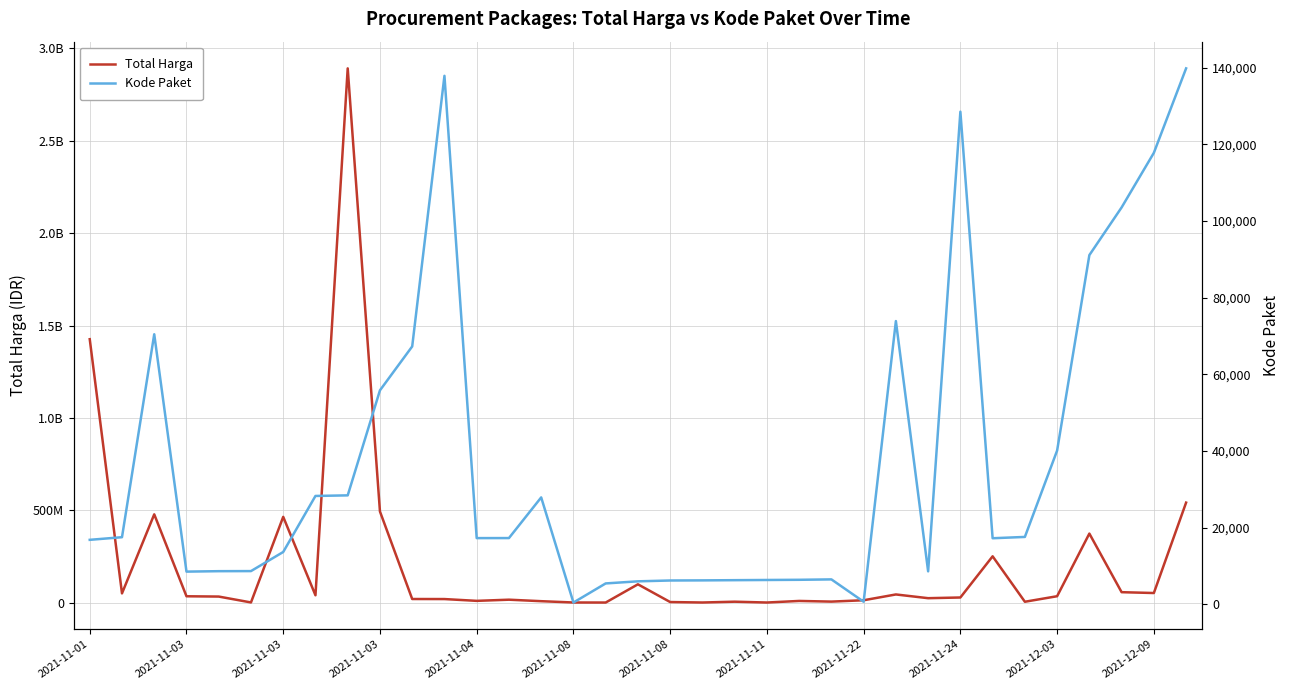

Is it true that Total Harga equals 51601000 at 2021-12-09?

True